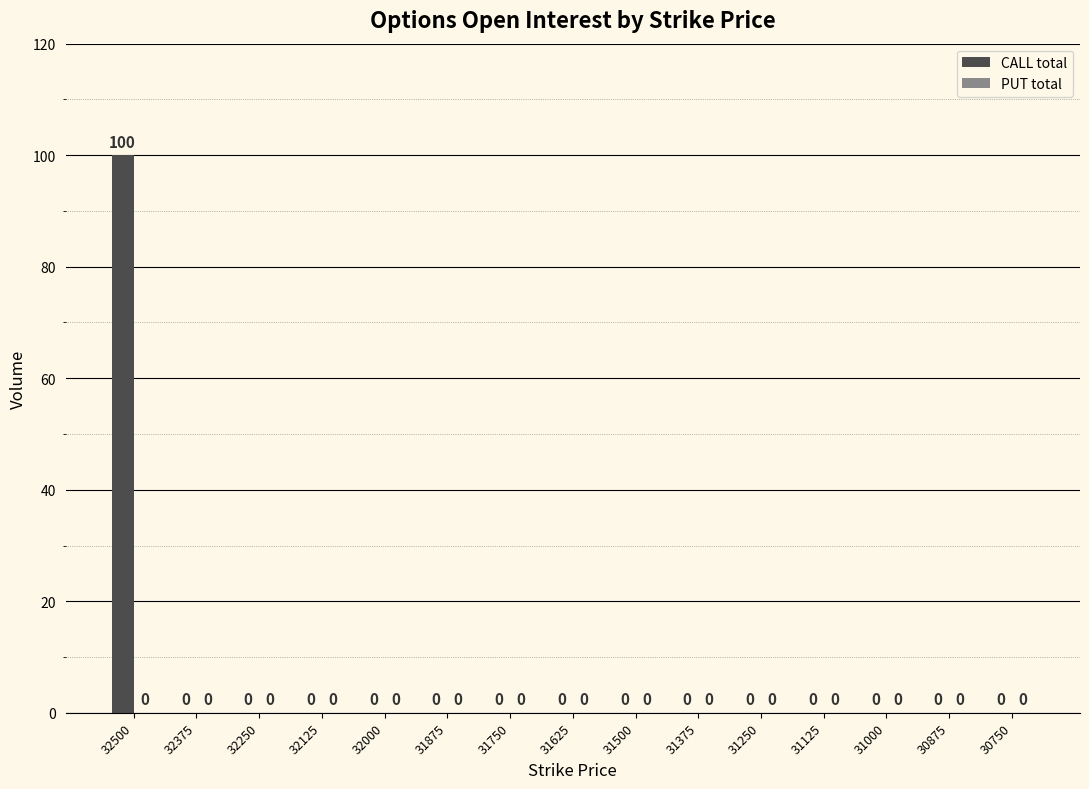

Reading left to right, transcribe all the data shown in this chart.

32500=100	32375=0	32250=0	32125=0	32000=0	31875=0	31750=0	31625=0	31500=0	31375=0	31250=0	31125=0	31000=0	30875=0	30750=0